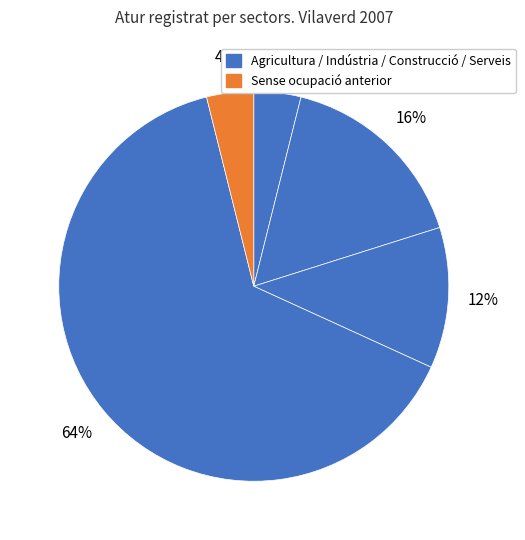

Is there a majority slice in this chart?

Yes